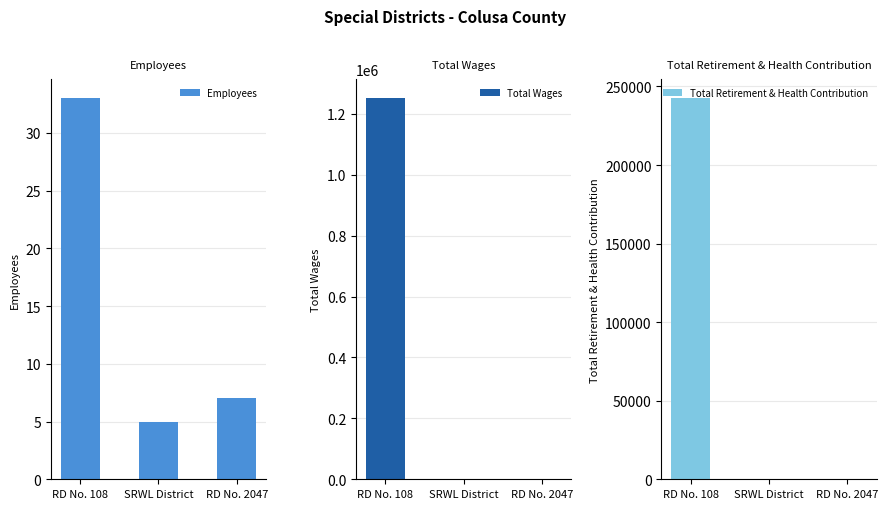

Which series has the largest total across all categories?

Total Wages